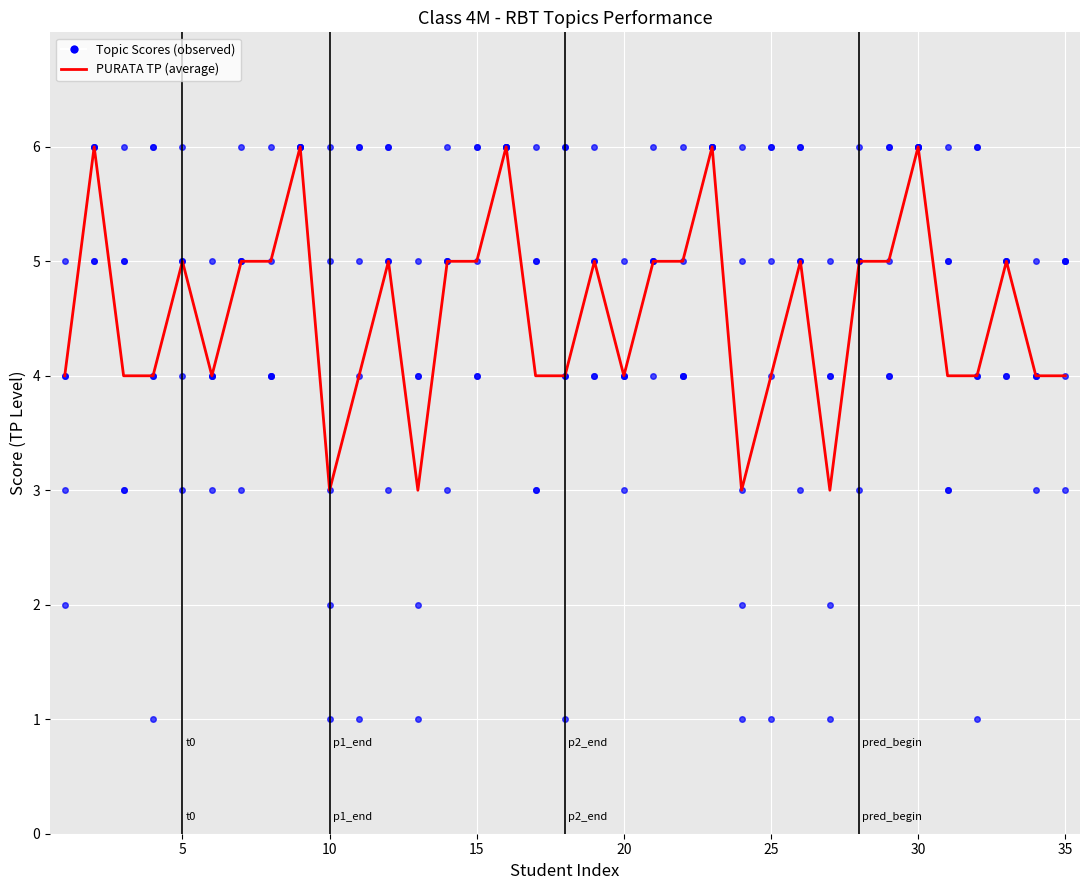

What is the sum of all PURATA TP values?

159